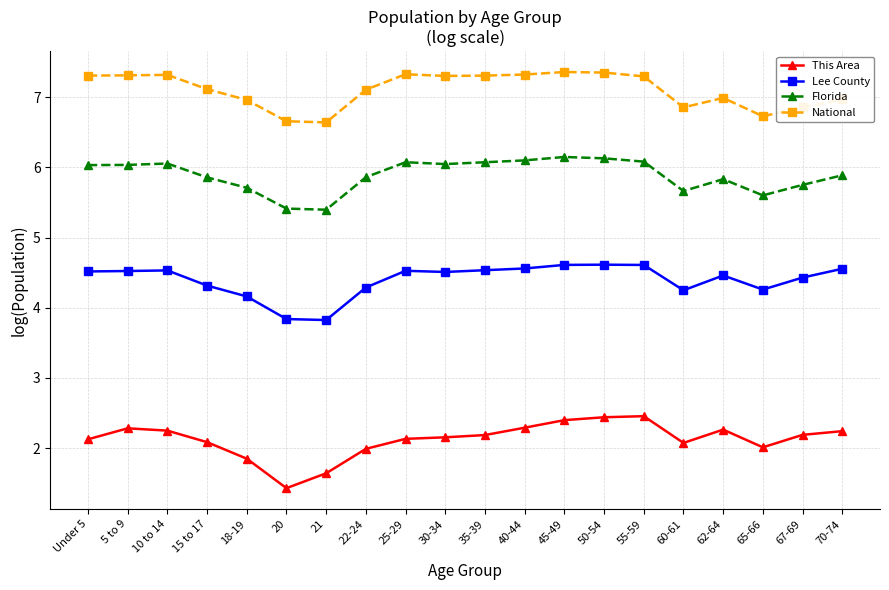

What value does the National series have at 45-49?

7.4